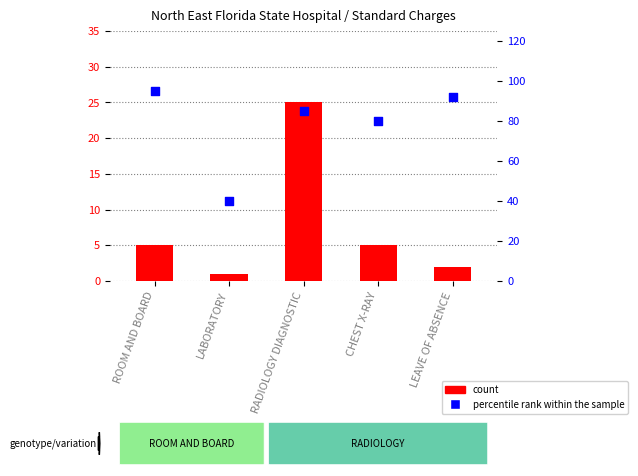

What are all the series names shown in the legend?

count, percentile rank within the sample